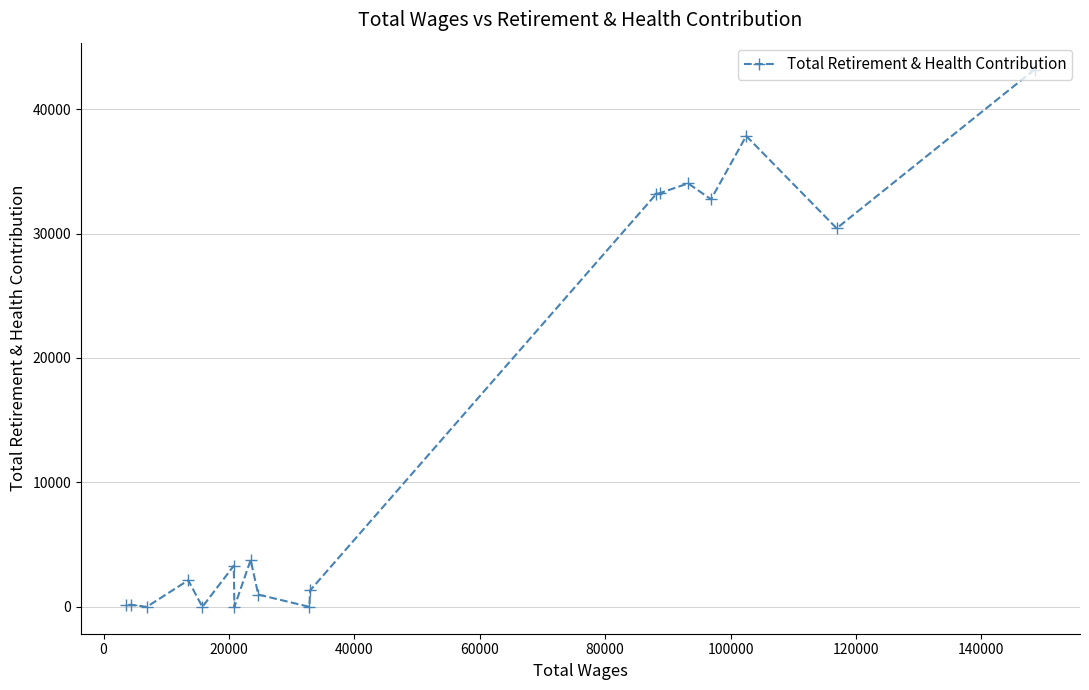

Does the chart display data point markers on the line(s)?

Yes